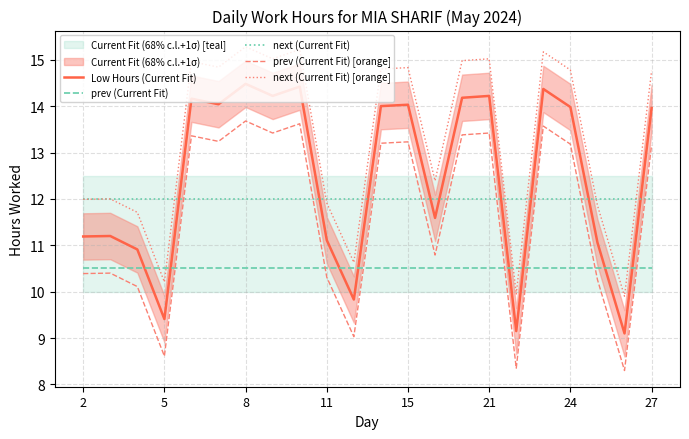

The prev (Current Fit) series shows 5.8 at 2. True or false?

False